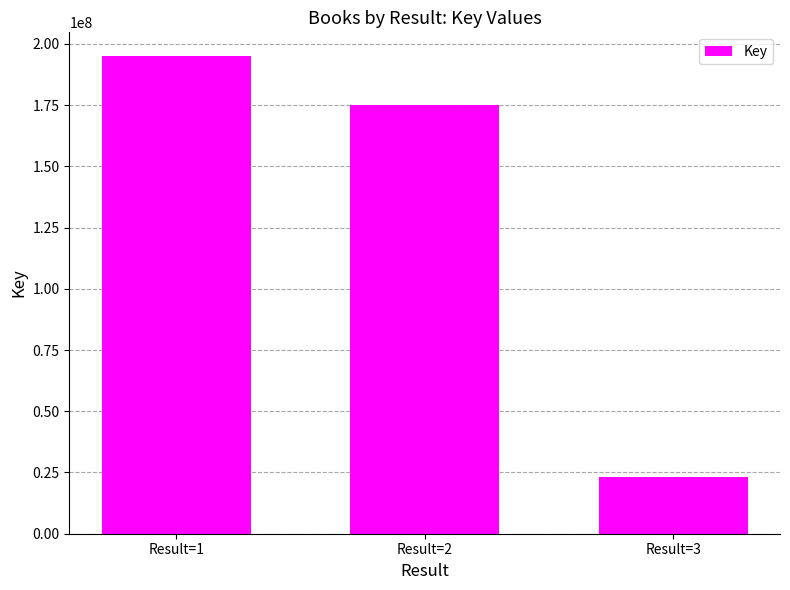

What is the difference between the values at Result=1 and Result=3?

171988088